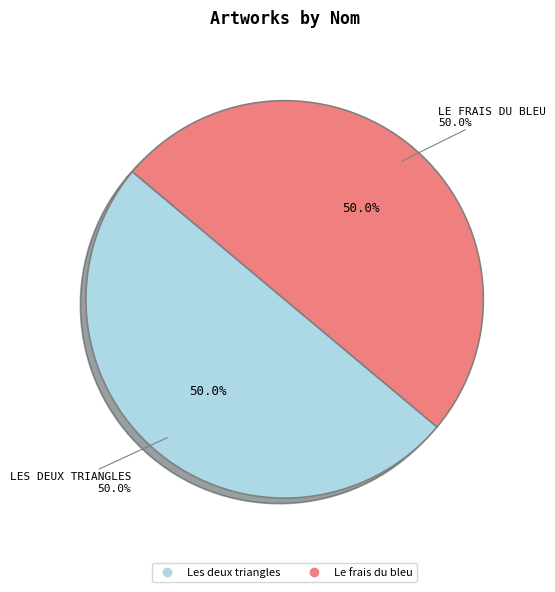

Between Les deux triangles and Le frais du bleu, which is larger?

Les deux triangles